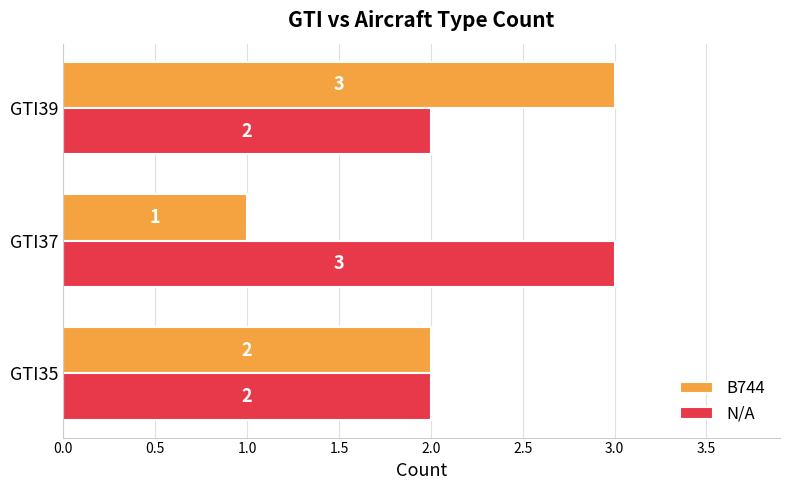

What is the sum of all B744 values?

6